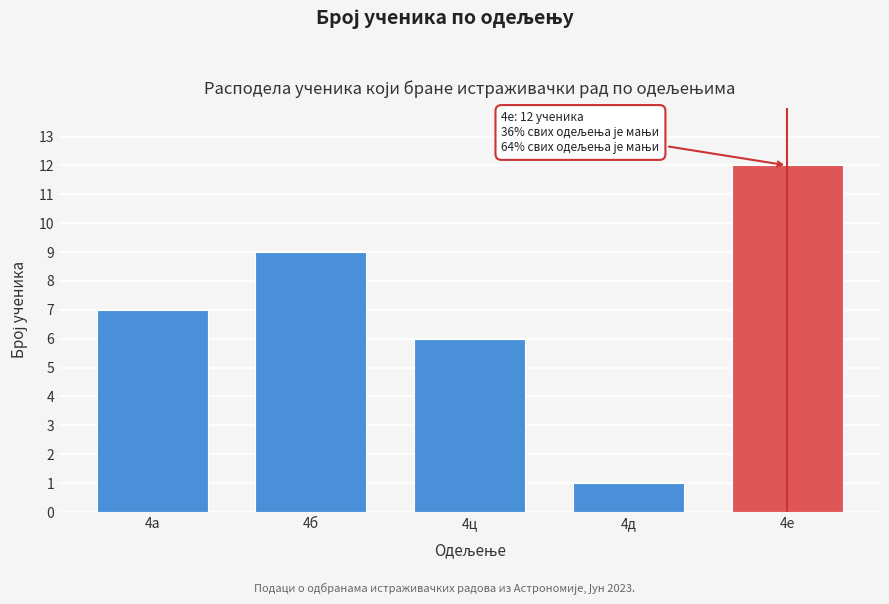

Reading left to right, what are all the values shown in this chart?

4а=7	4б=9	4ц=6	4д=1	4е=12